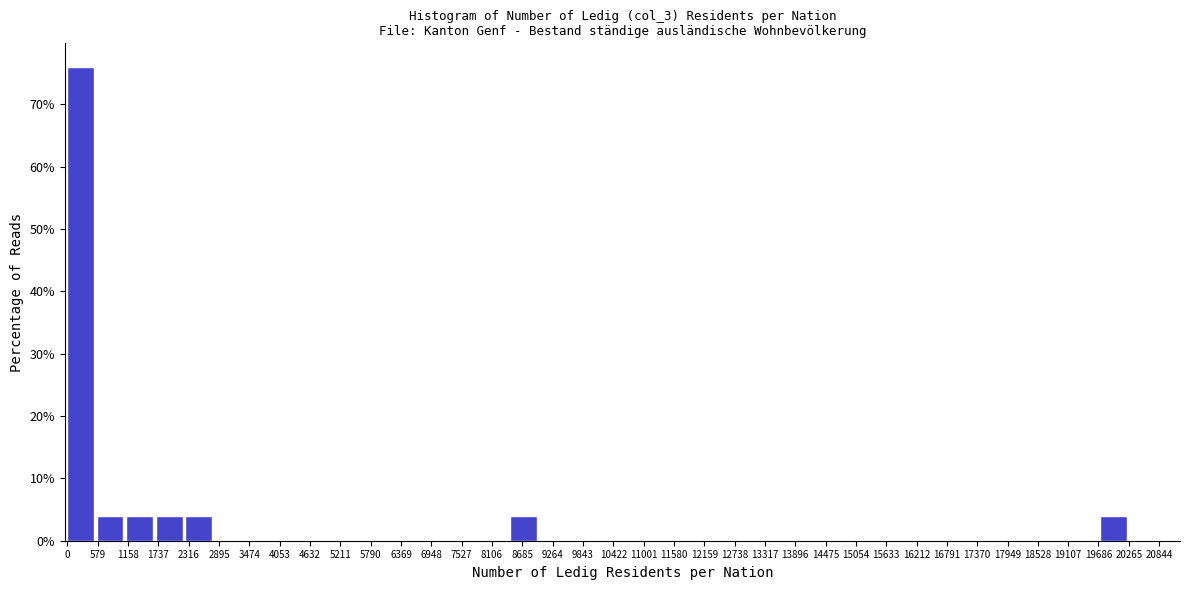

Which range on the x-axis has the tallest bar?

0 to 600